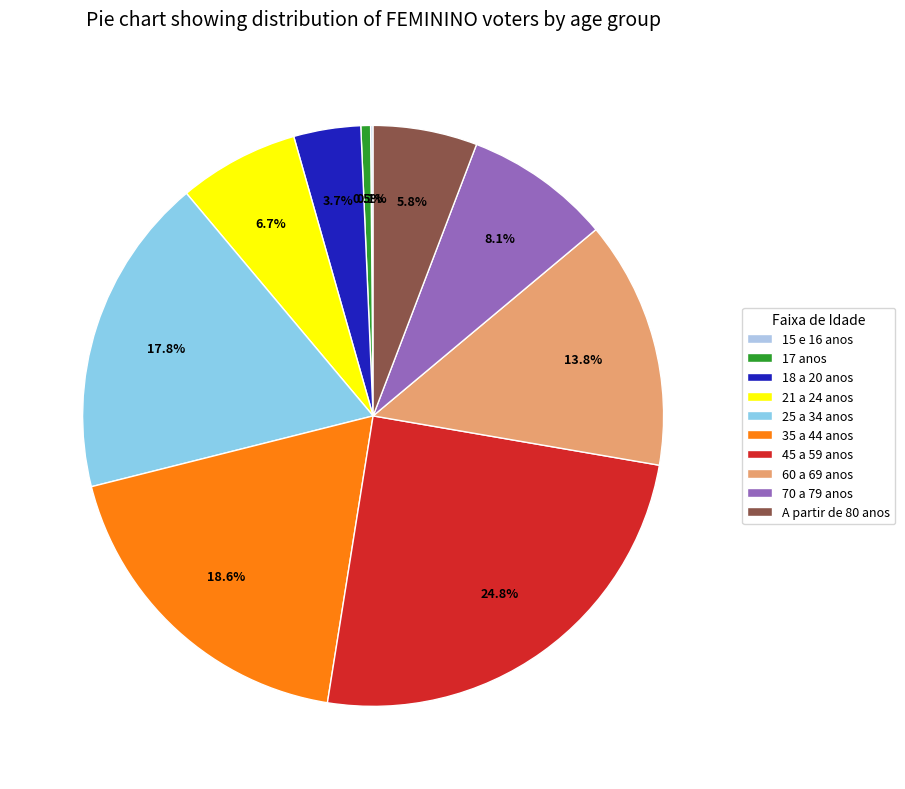

Is it true that 60 a 69 anos is 14% of the pie?

True